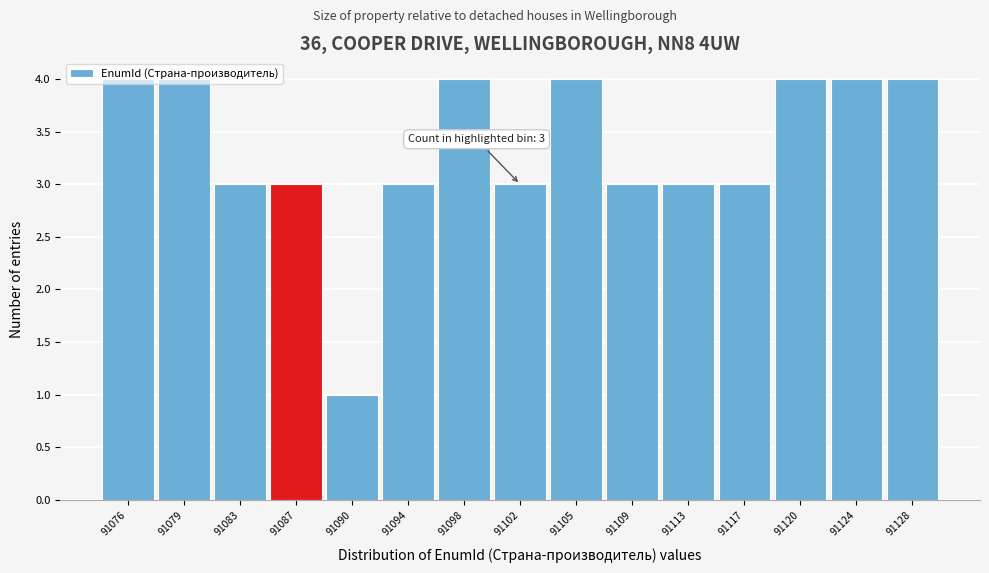

What is the sum of the values at 91105 and 91120?

8